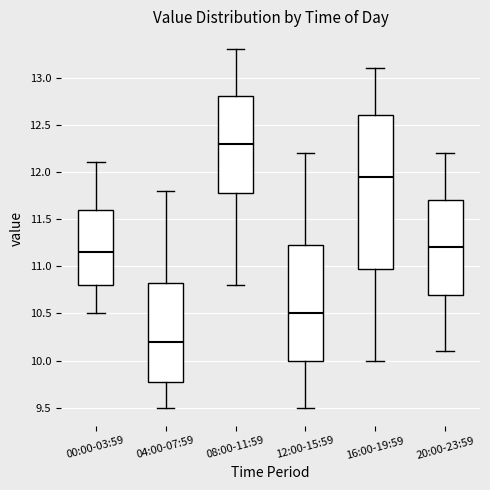

Which box is the tallest, from its lower edge to its upper edge?

16:00-19:59